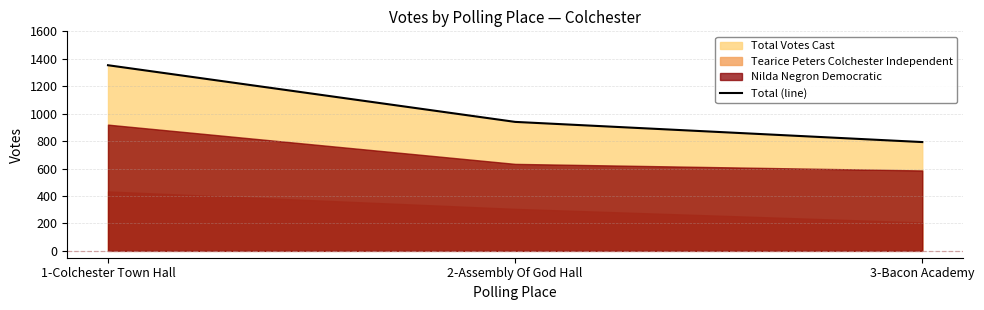

What is the maximum value shown in the chart?

1353